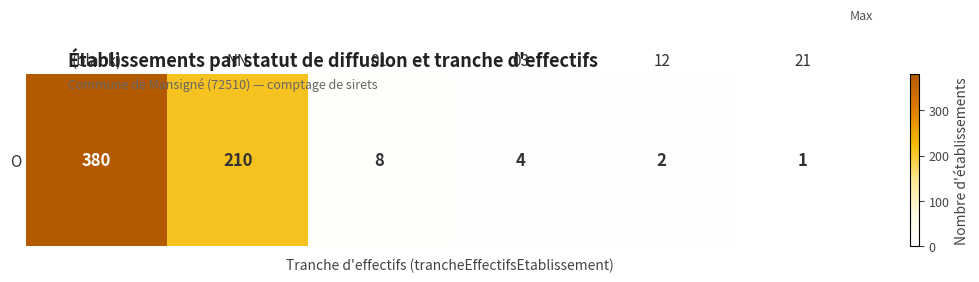

Reading right to left, extract all data points from this chart.

1	2	4	8	210	380